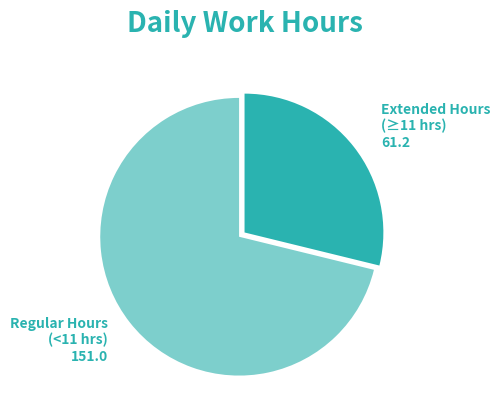

Does any single category account for the majority?

Yes